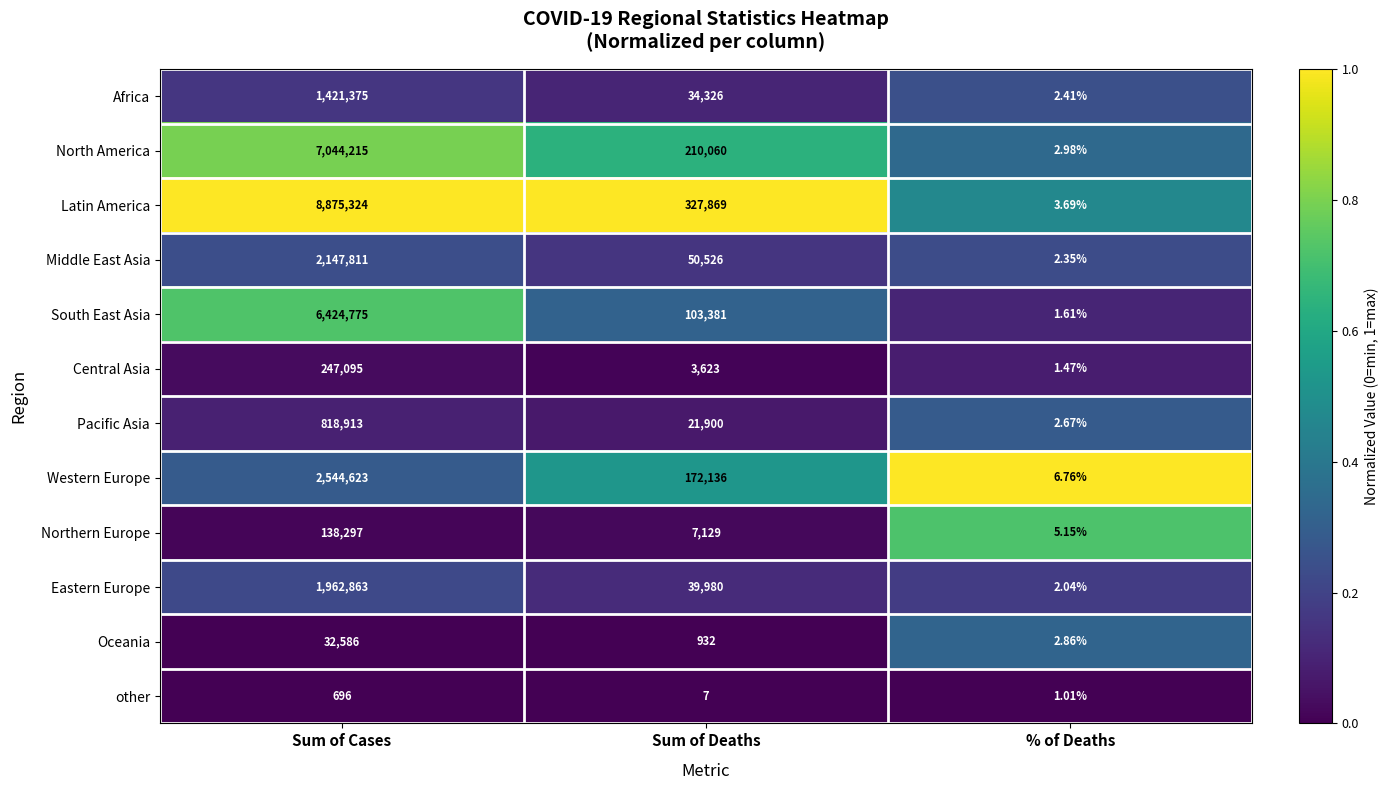

At which category is the sum across all series the highest?

Sum of Cases